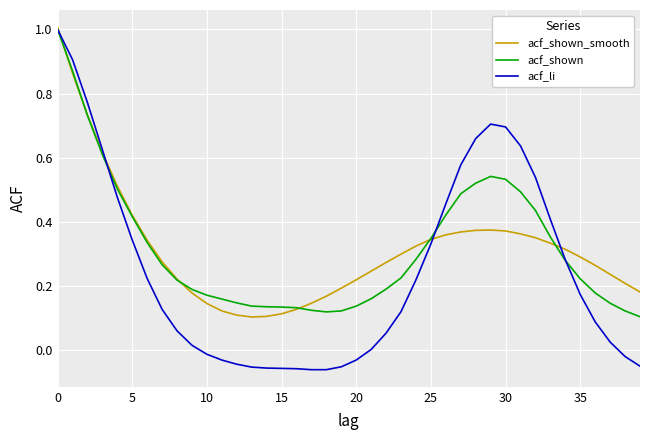

What is the maximum value for acf_shown?

1.0